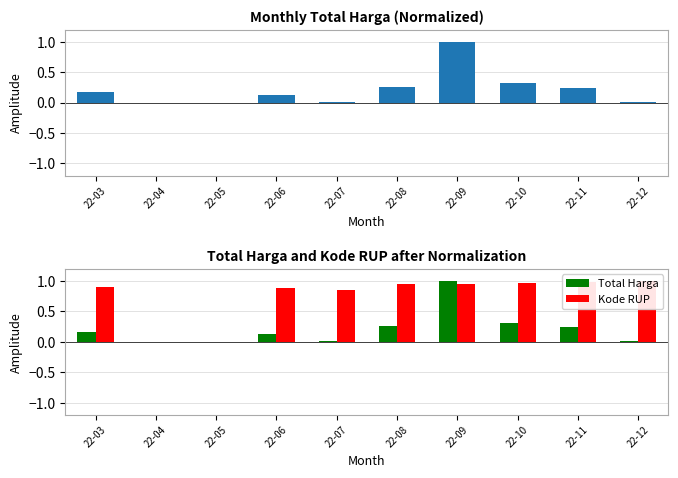

List the labels in order of Kode RUP value, smallest first.

22-04, 22-05, 22-07, 22-06, 22-03, 22-09, 22-08, 22-10, 22-11, 22-12